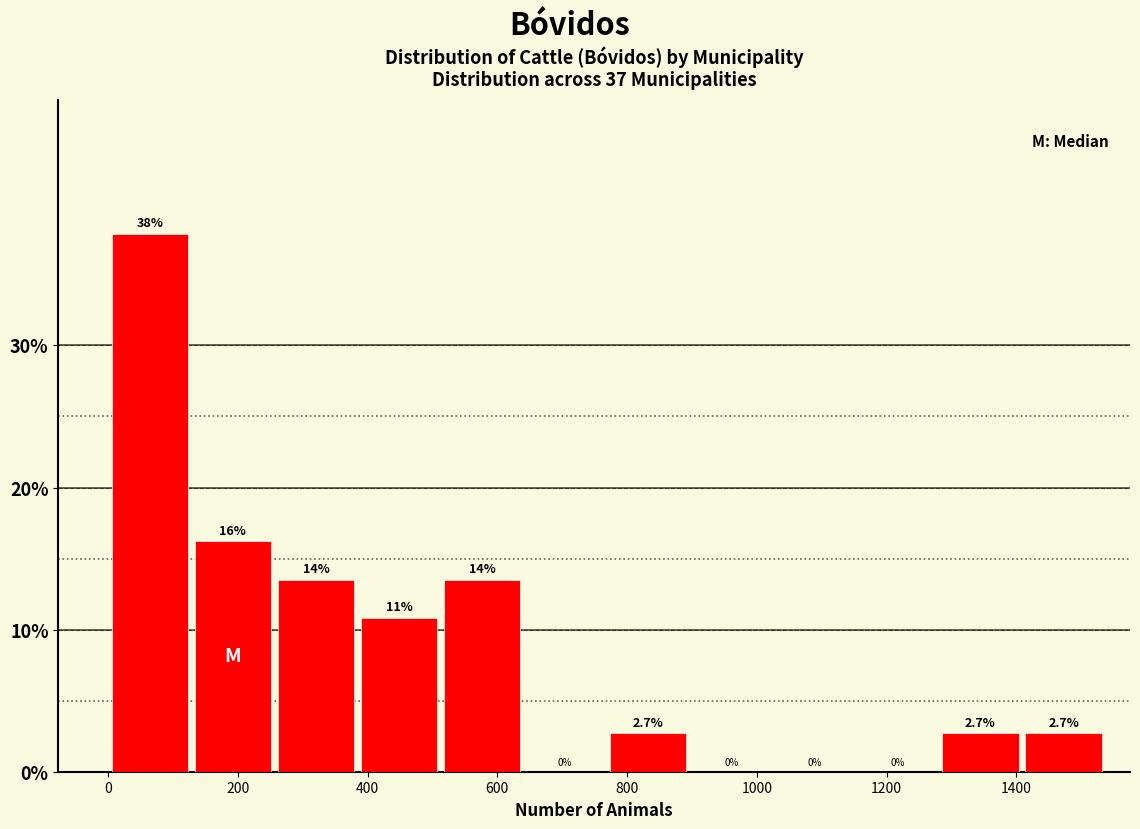

Over which range of the x-axis is the bar tallest?

0 to 120